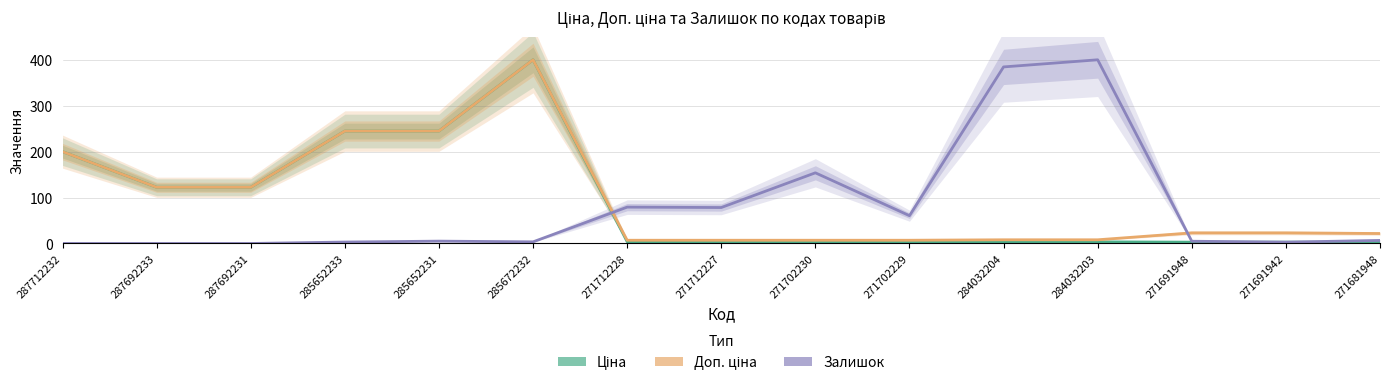

At how many categories does at least one series exceed 199?

6